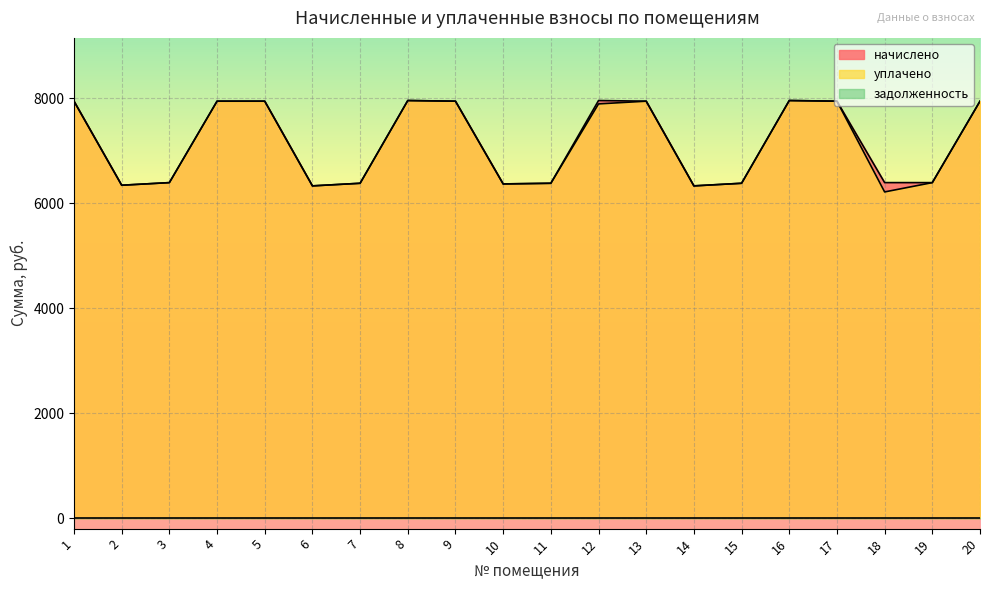

How many values in the начислено series are below 7948?

10